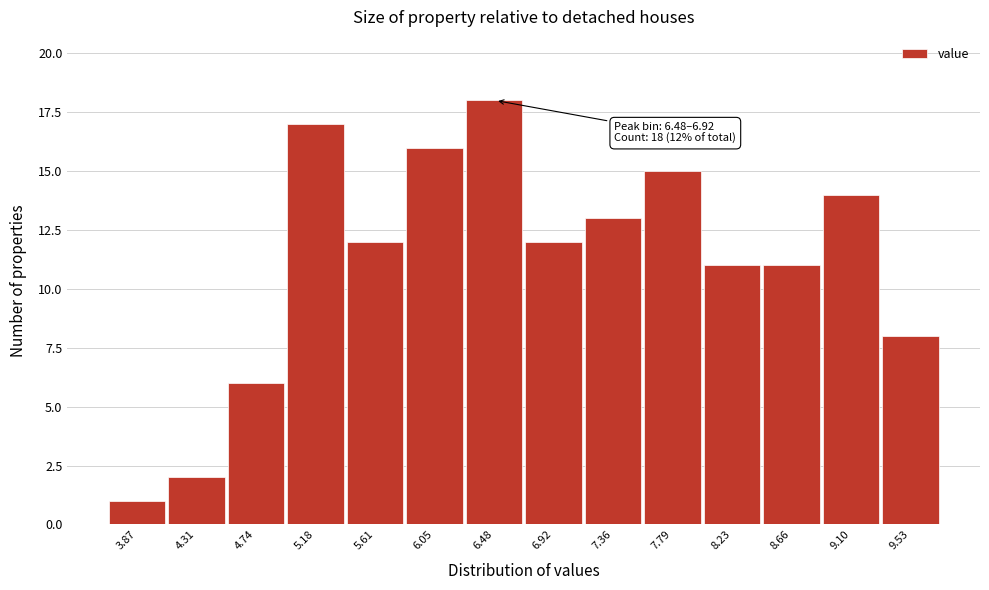

Reading left to right, transcribe all the data shown in this chart.

3.87=1	4.31=2	4.74=6	5.18=17	5.61=12	6.05=16	6.48=18	6.92=12	7.36=13	7.79=15	8.23=11	8.66=11	9.10=14	9.53=8